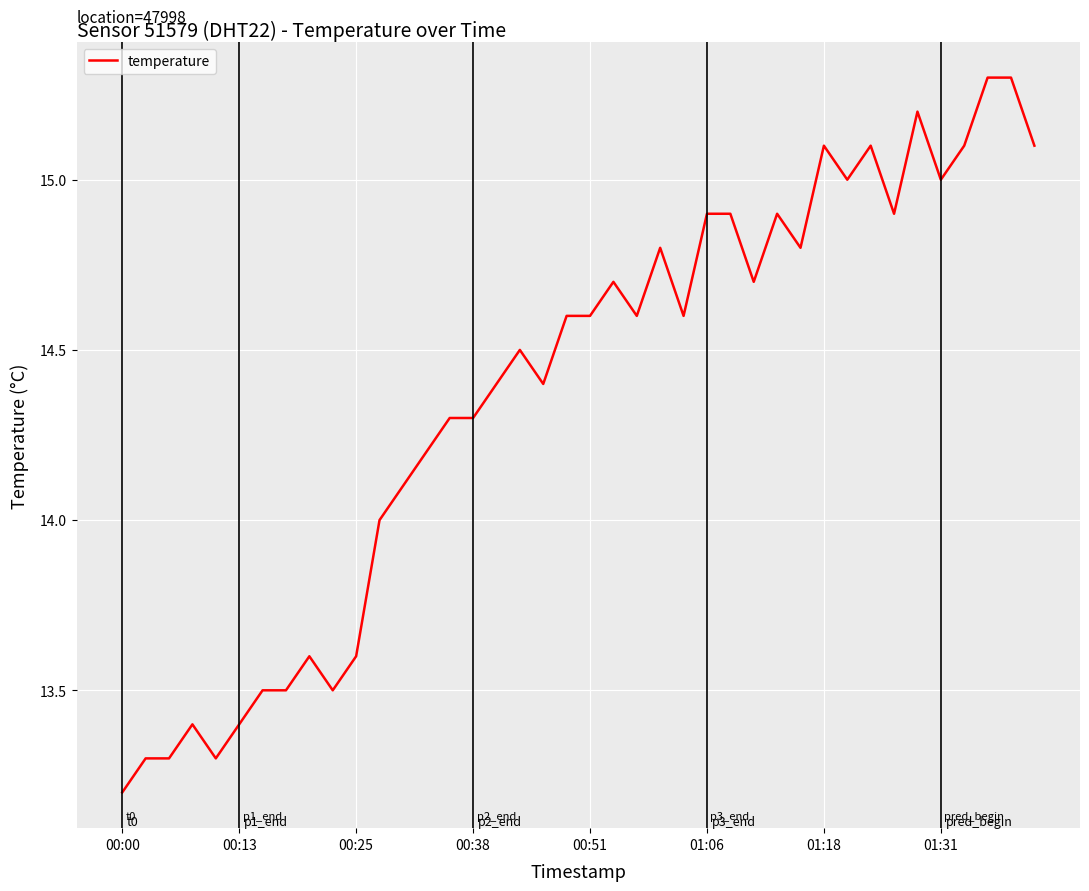

What is the smallest value displayed?

13.2